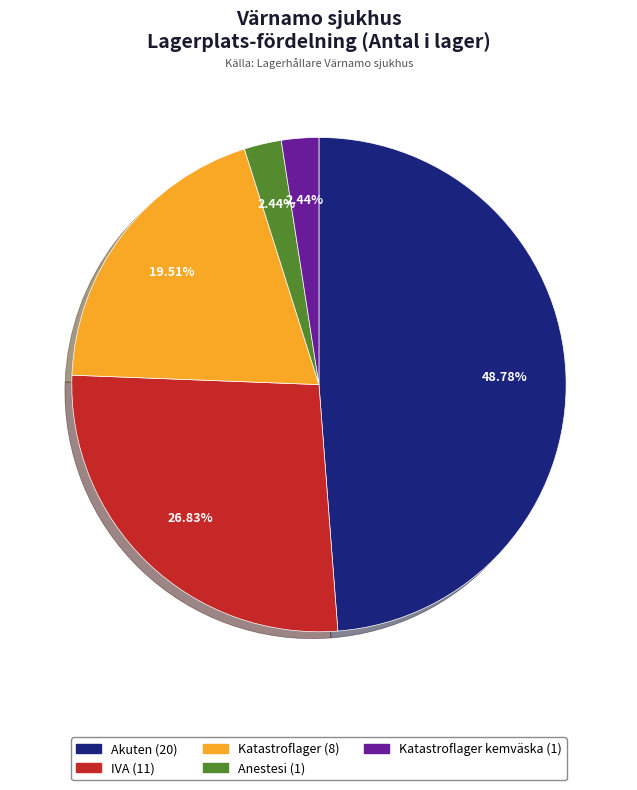

Is there a majority slice in this chart?

No